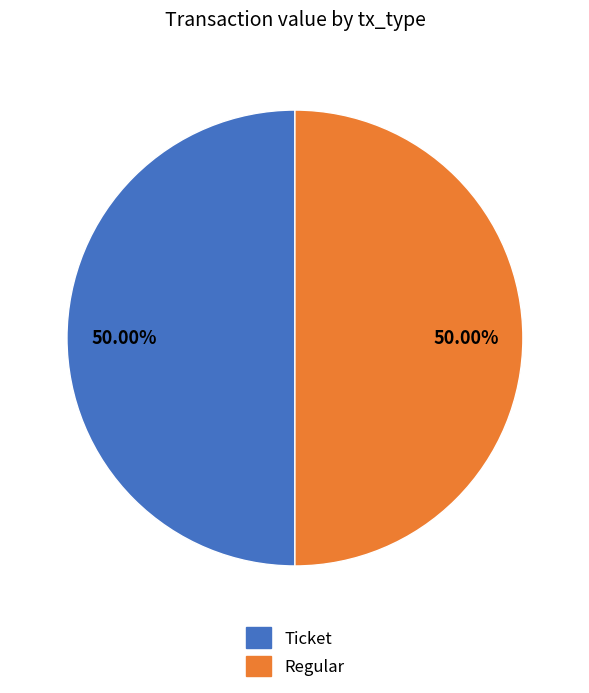

How many slices are in this pie chart?

2